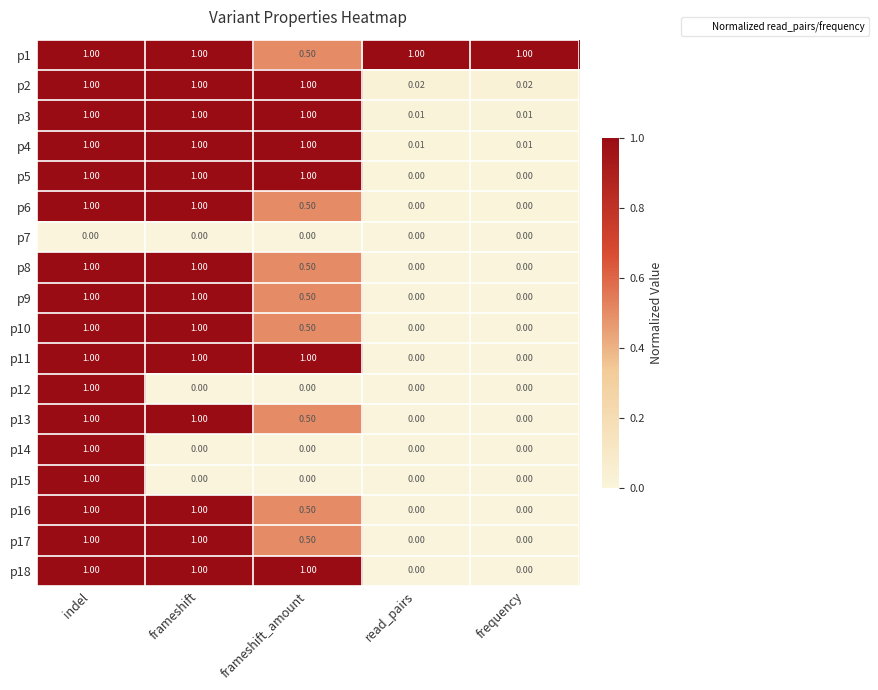

At which category is the sum across all series the highest?

indel